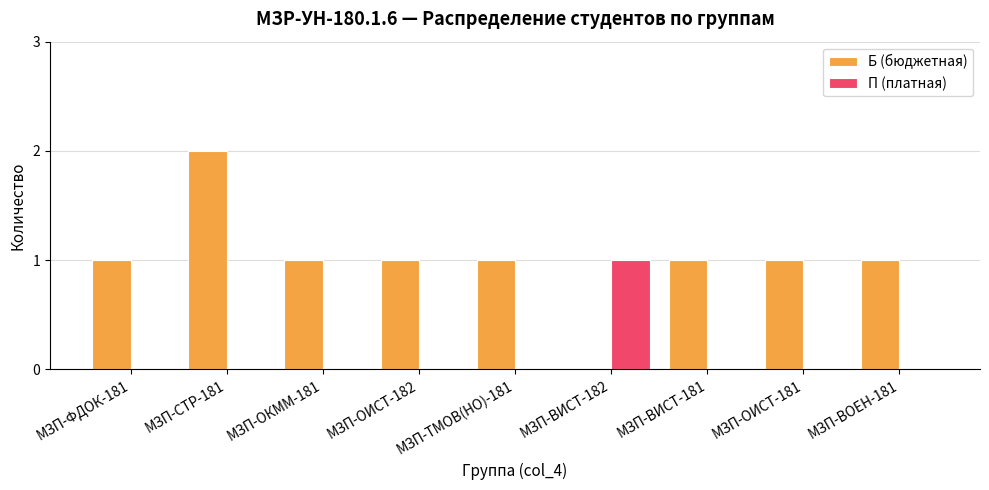

How many groups of bars are there?

9